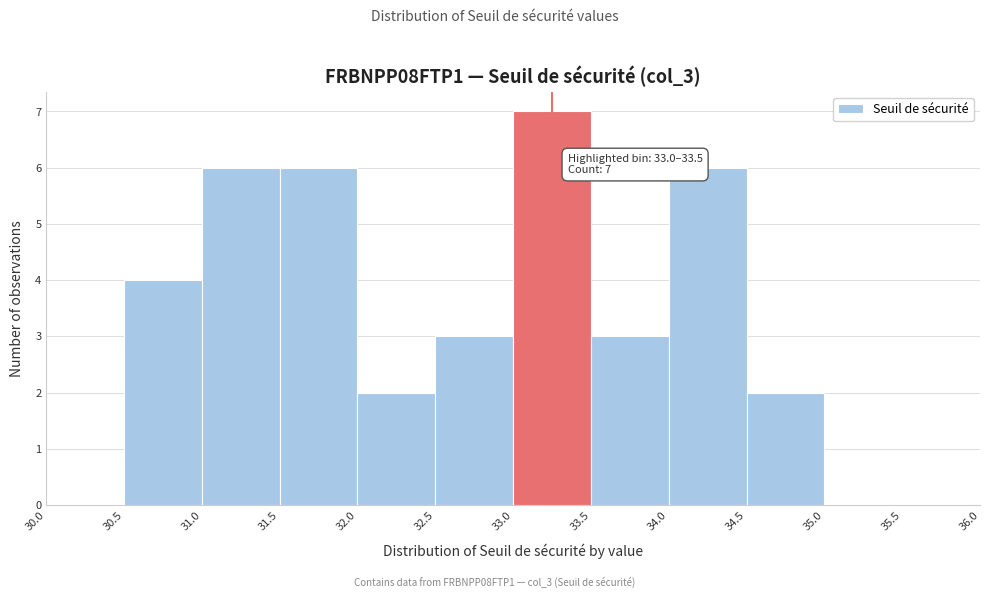

Which range on the x-axis has the tallest bar?

33.0 to 33.5